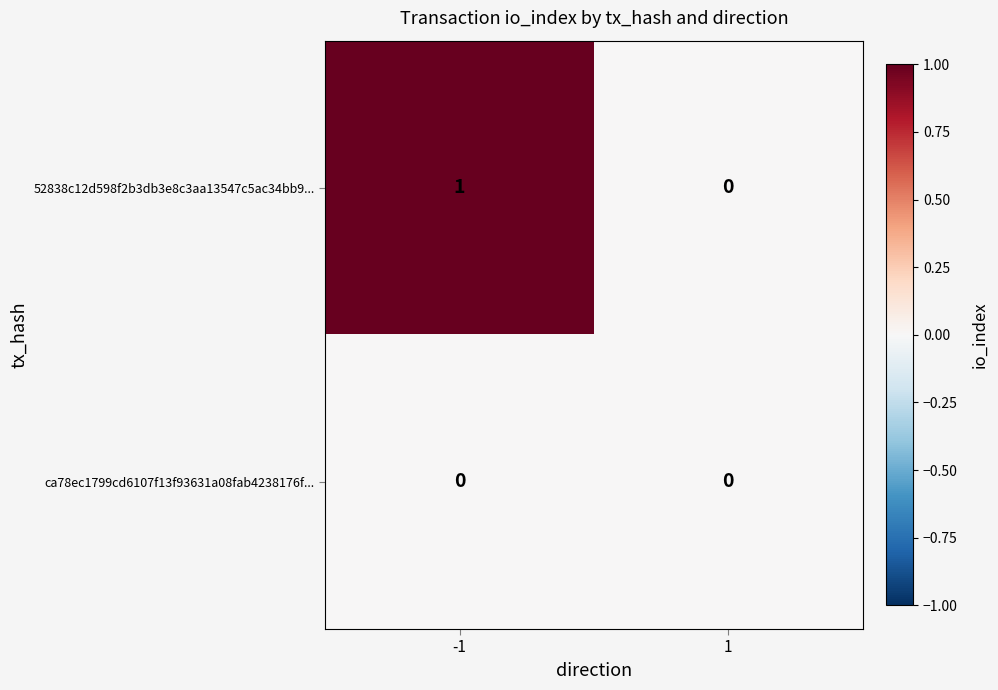

Which series has the largest total across all categories?

52838c12d598f2b3db3e8c3aa13547c5ac34bb9...